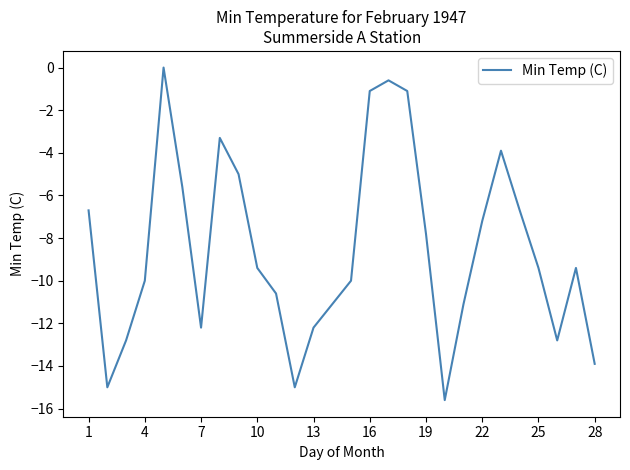

What is the difference between the maximum and minimum values?

15.6